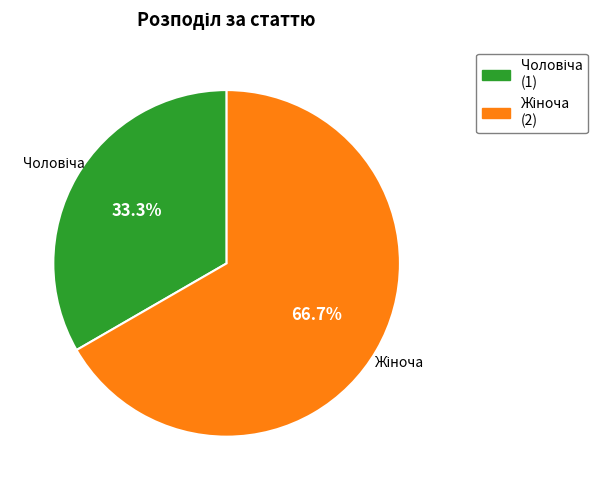

How many slices are in this pie chart?

2